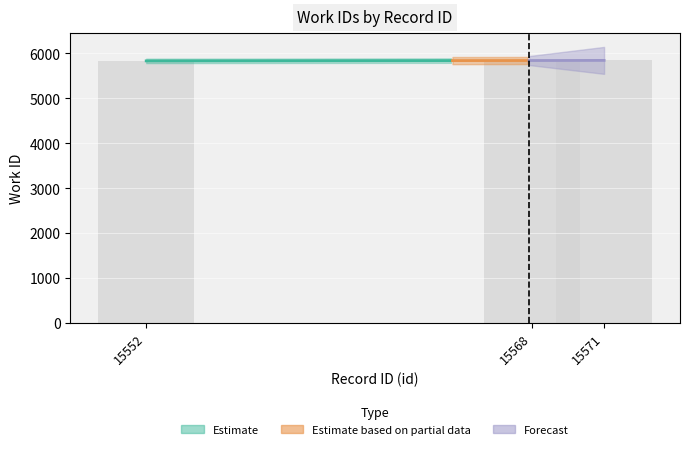

The value at 15571 is 5842. True or false?

True